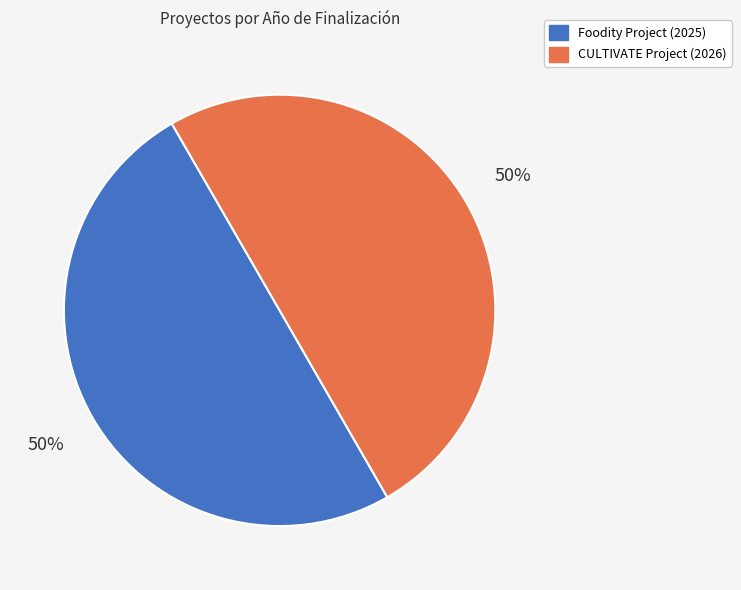

To the nearest percent, what is the average slice percentage?

50%